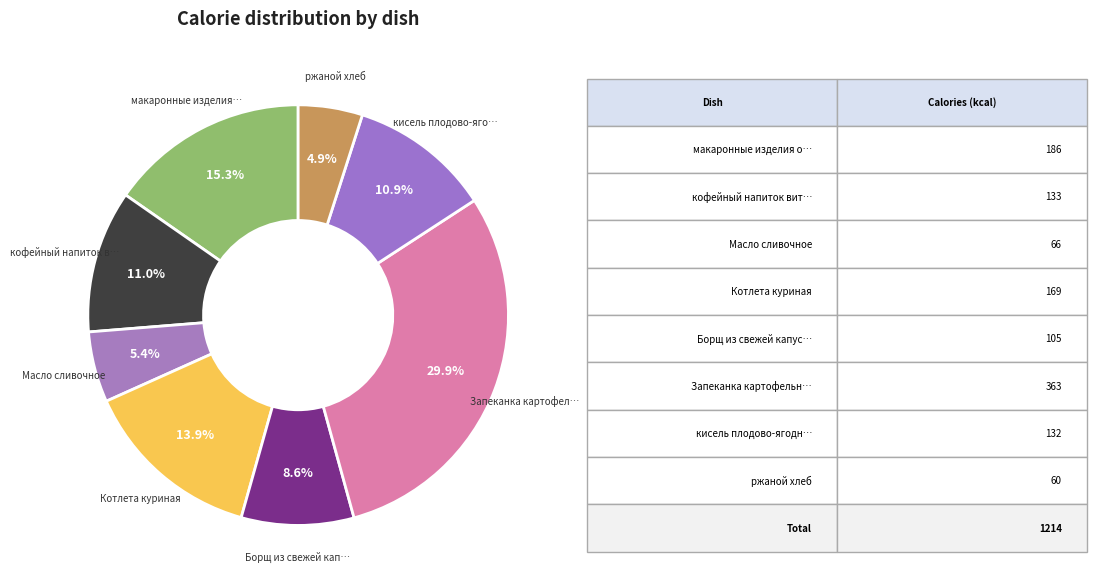

Which category has the smallest portion of the pie?

ржаной хлеб